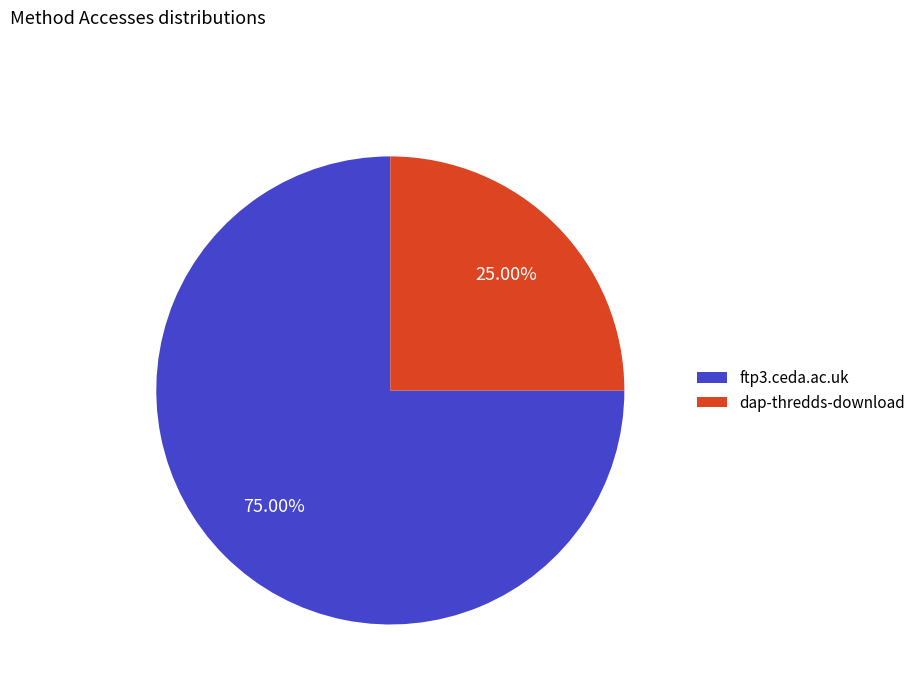

What percentage is the dap-thredds-download slice, to the nearest percent?

25%